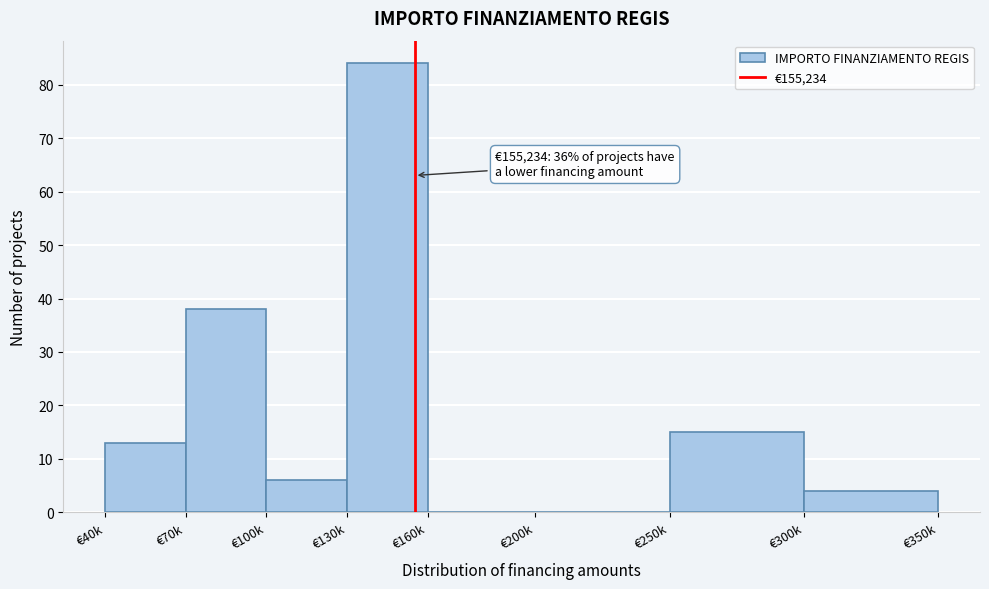

What is the sum of all values?

160